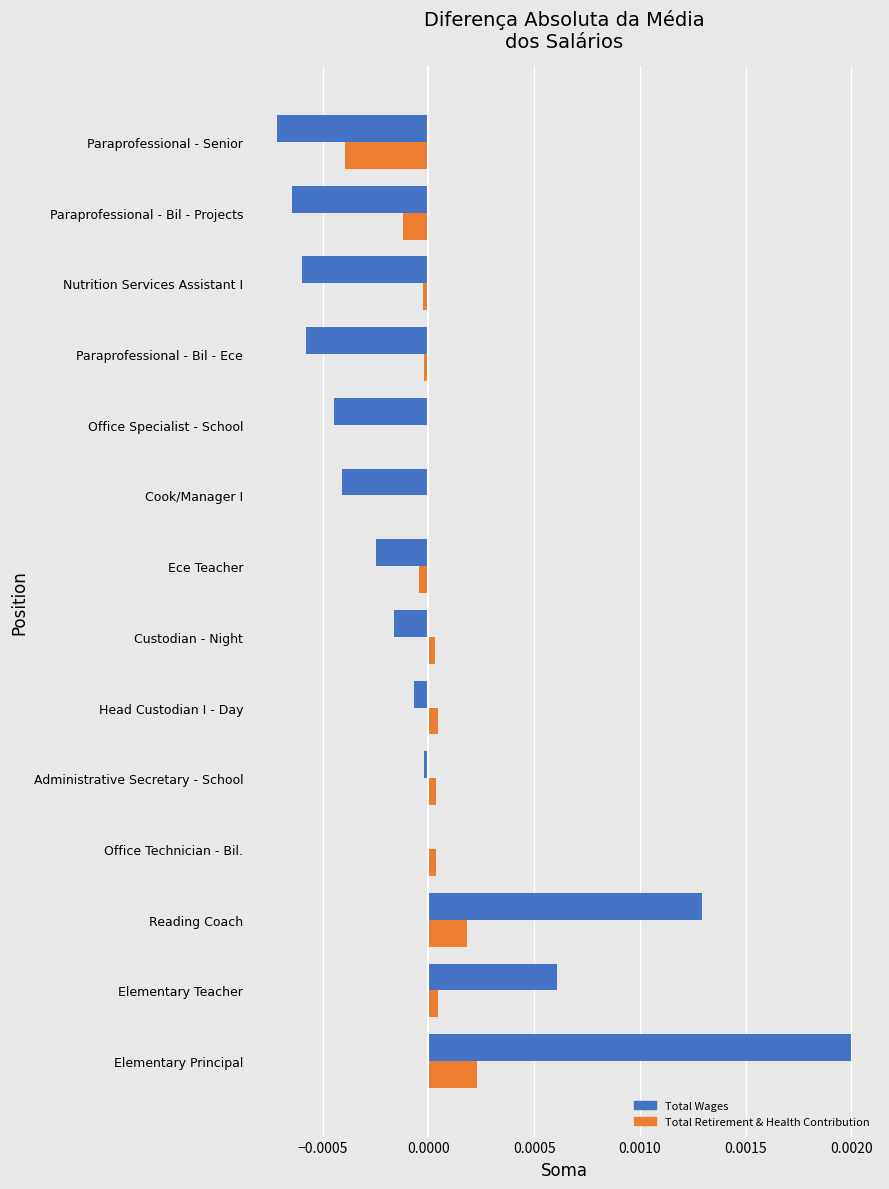

At which category does the chart reach its peak across all series?

Elementary Principal